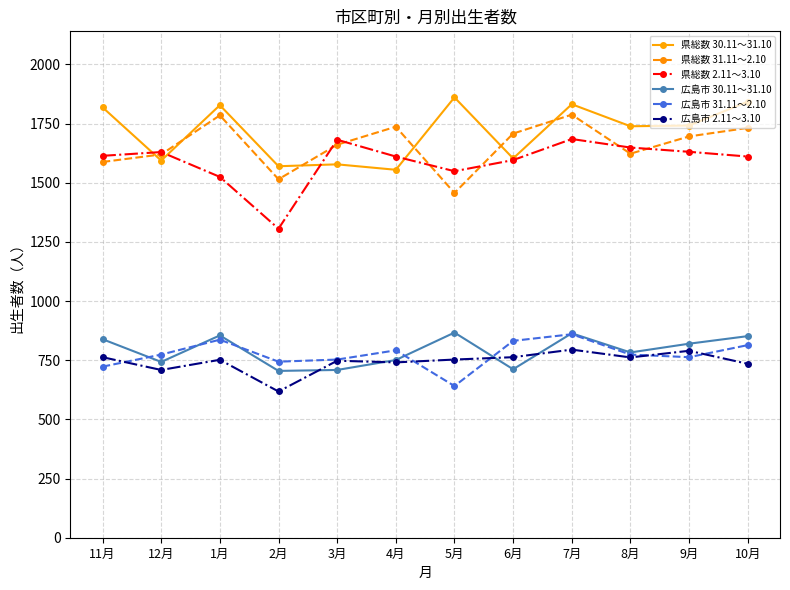

Does the chart display data point markers on the line(s)?

Yes